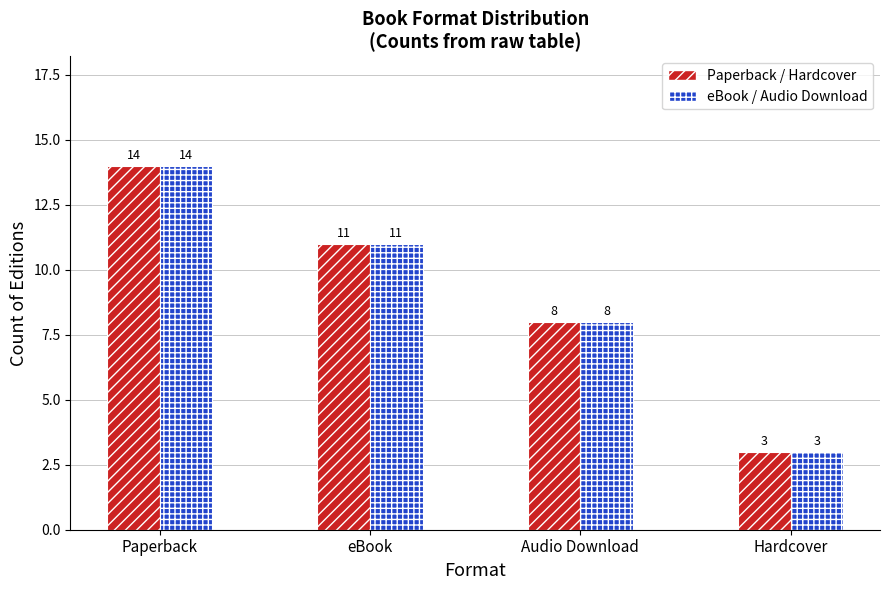

What is the highest value of the eBook / Audio Download series?

14